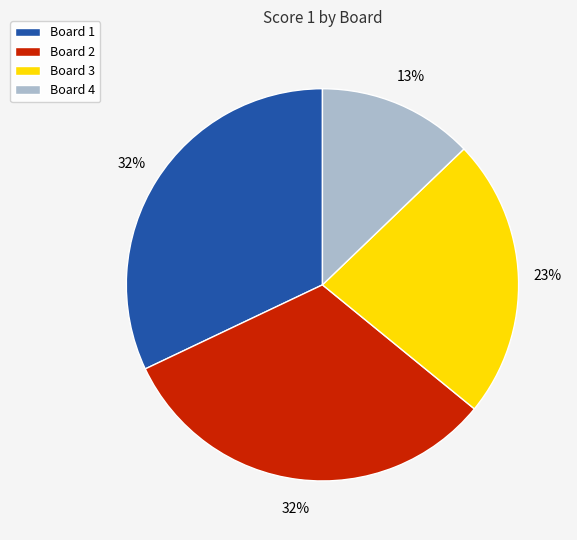

To the nearest percent, what percentage of the pie is Board 1?

32%